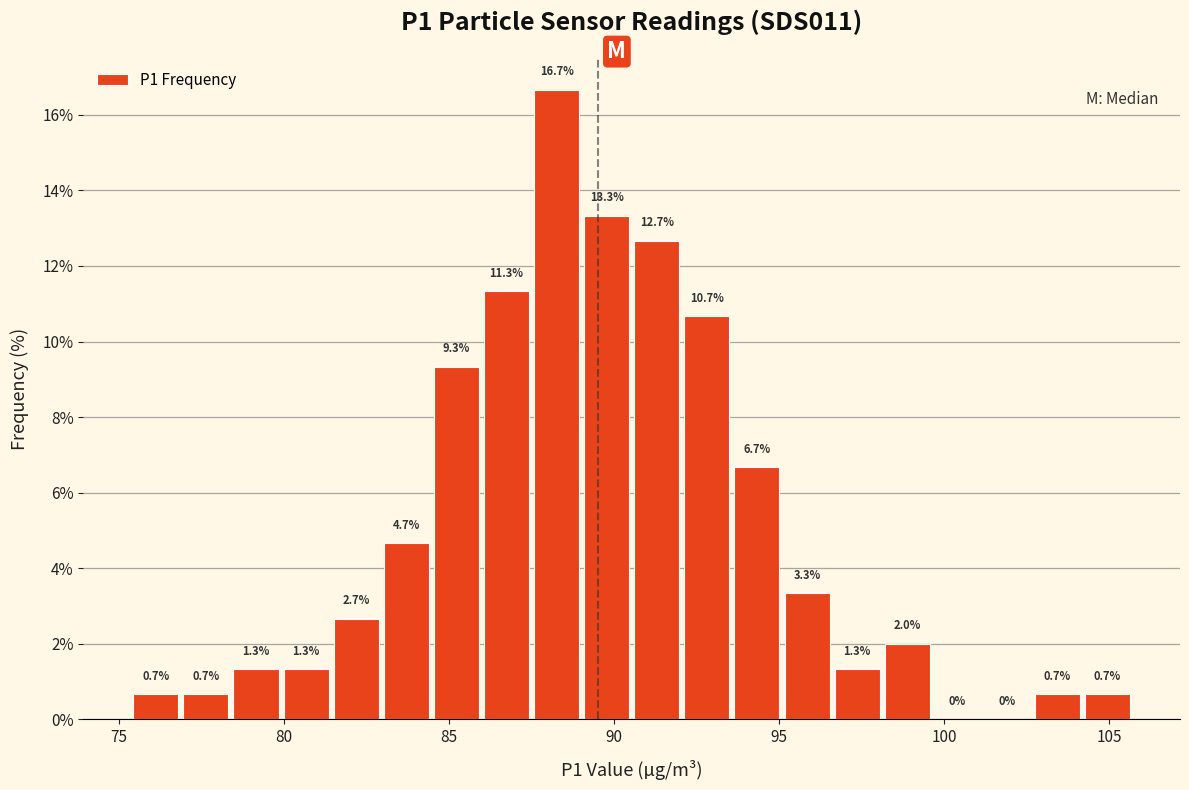

Around what value on the x-axis is the tallest bar? Give the approximate position of its centre, as read against the axis.

88.5